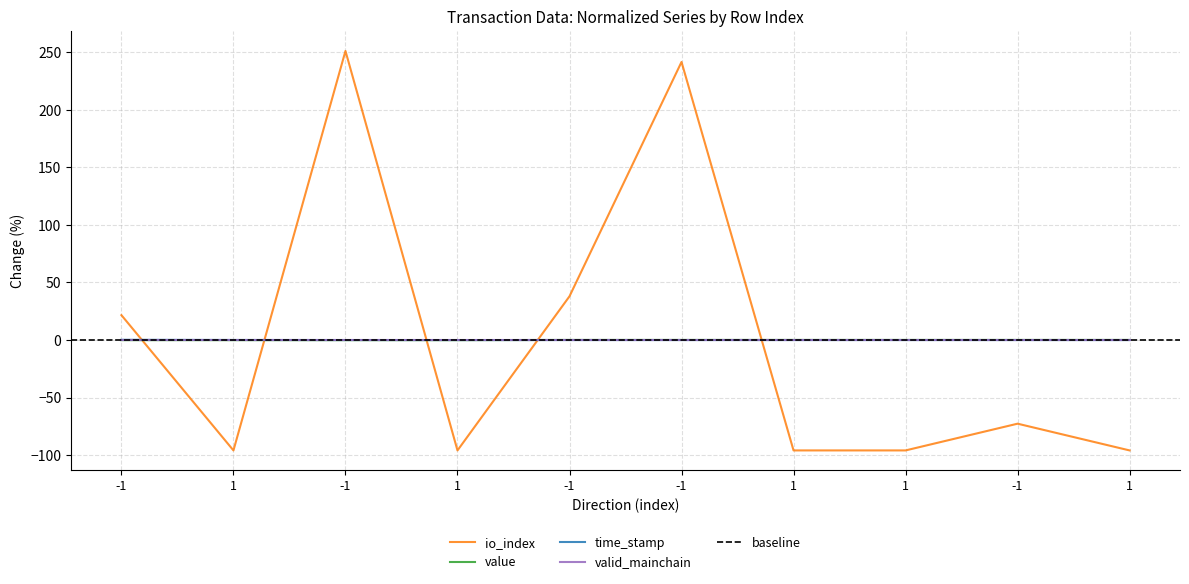

What is the value of the io_index point at the 7th from the left?

-95.9